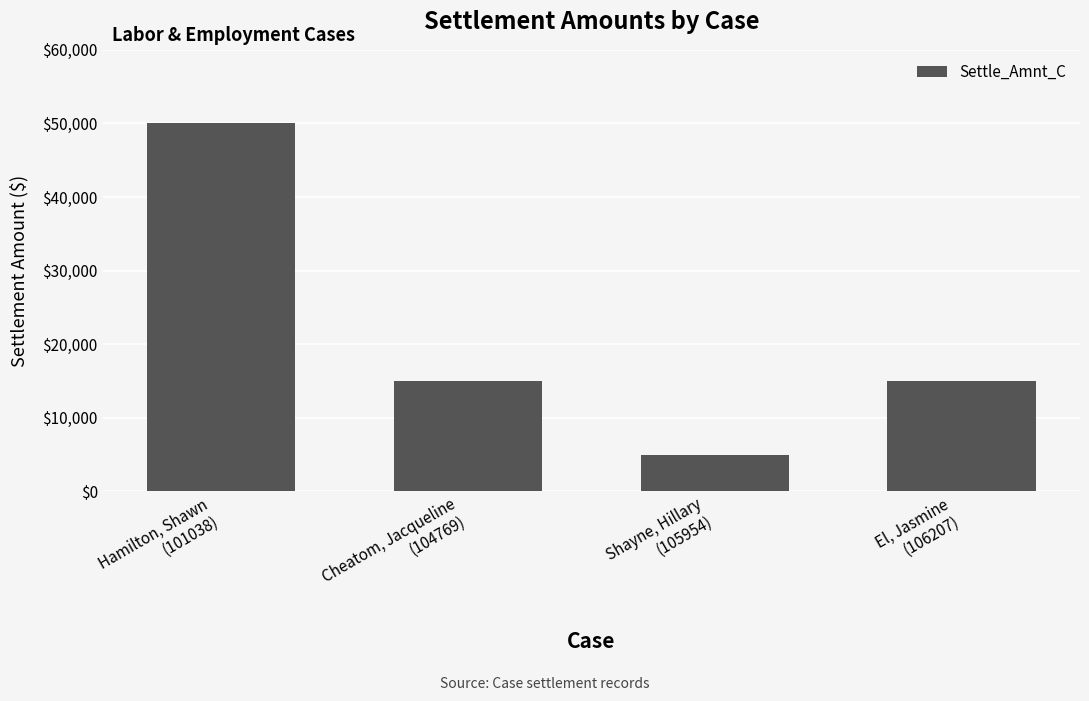

What is the average value?

21250